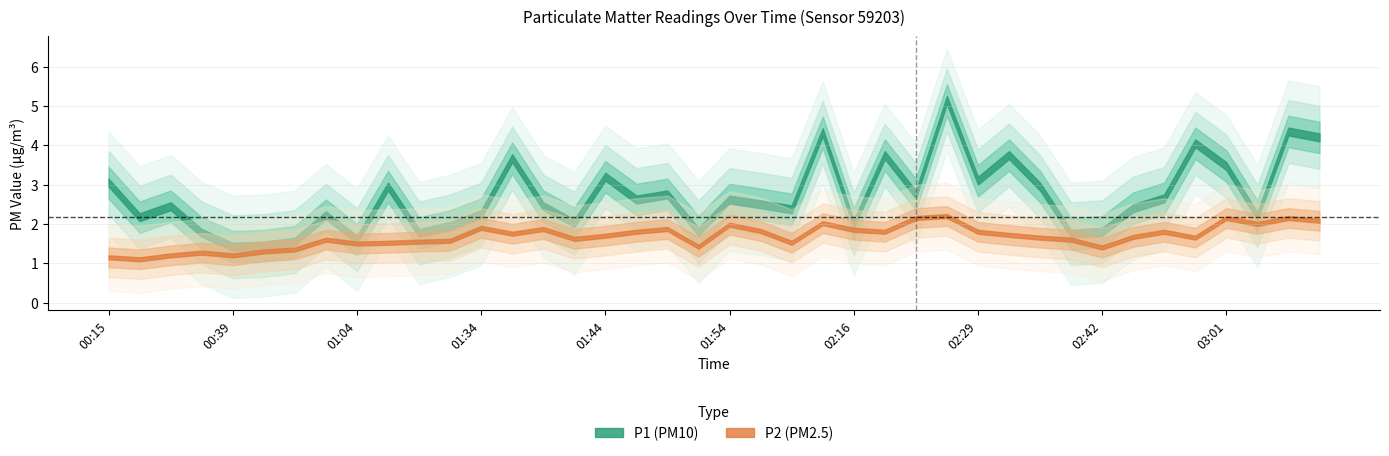

Where is the first local maximum for P2?

00:36